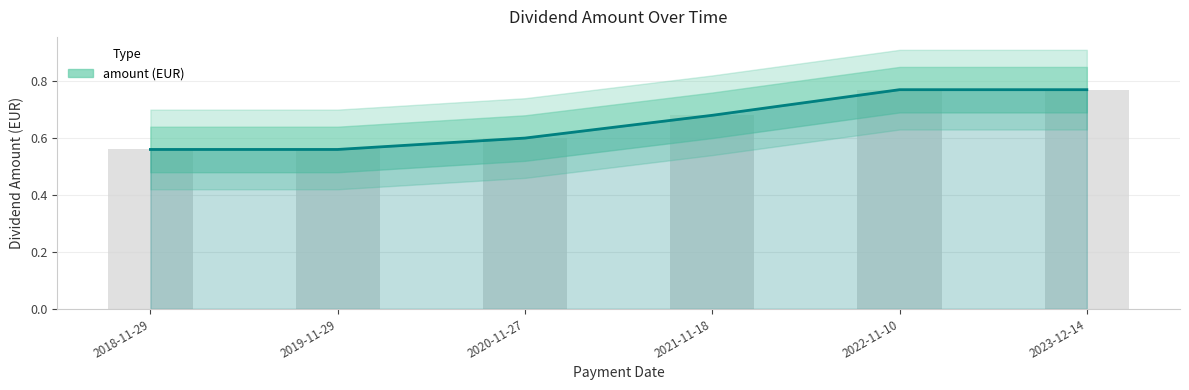

What is the minimum value shown in the chart?

0.6